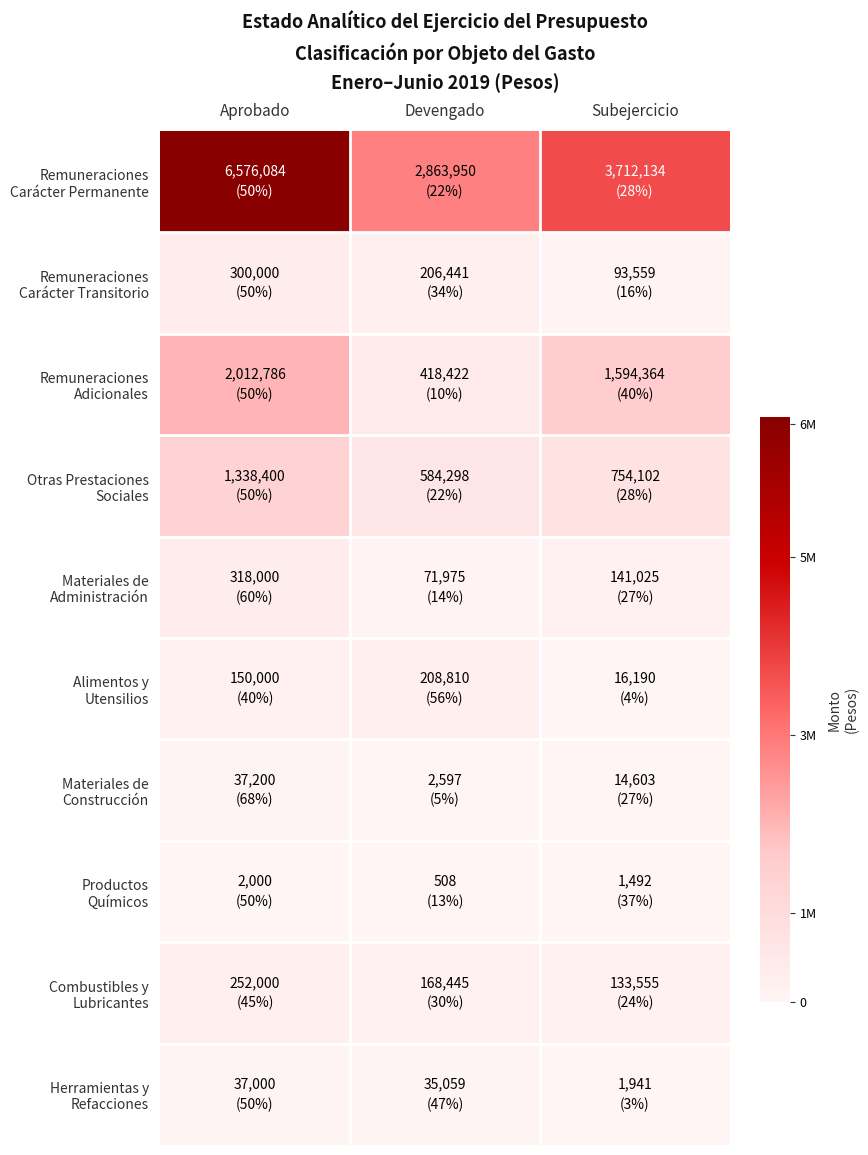

What is the spread (max minus min) of values at Aprobado?

6574084